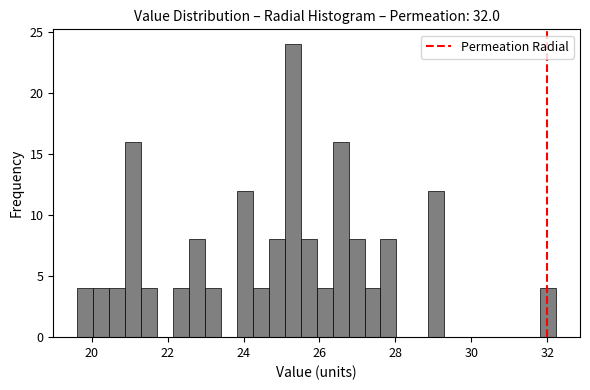

Around what value on the x-axis is the tallest bar? Give the approximate position of its centre, as read against the axis.

25.2